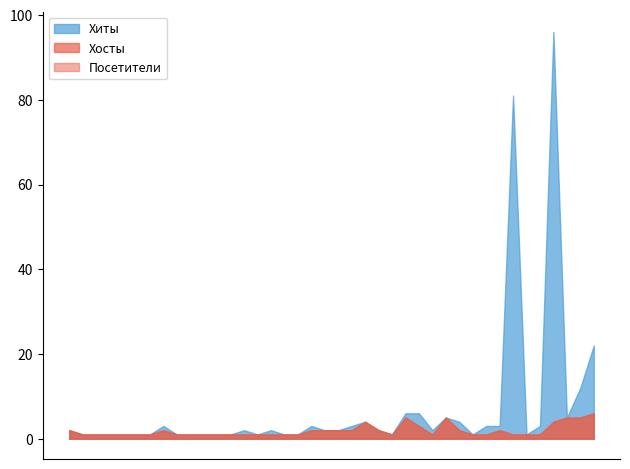

True or false: Хосты and Посетители intersect in this chart.

False